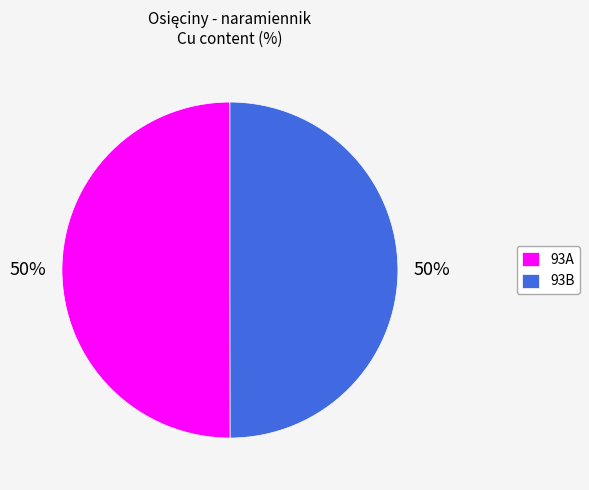

To the nearest percent, what percentage of the pie is 93A?

50%